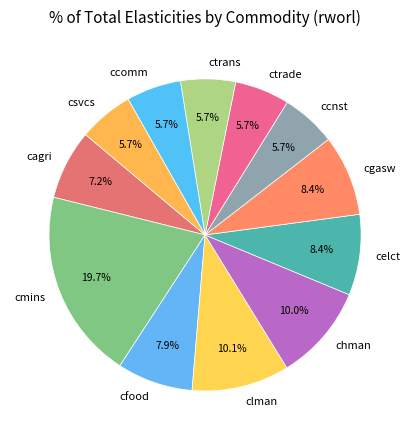

What percentage is NOT represented by cagri?

92.8%